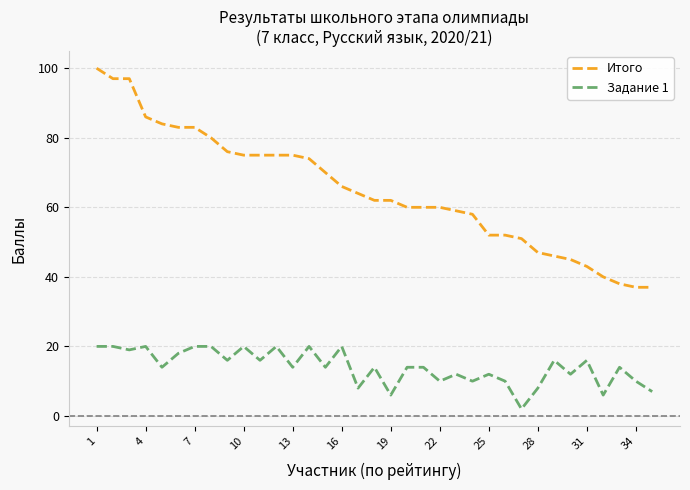

Which series has the largest range (max minus min)?

Итого